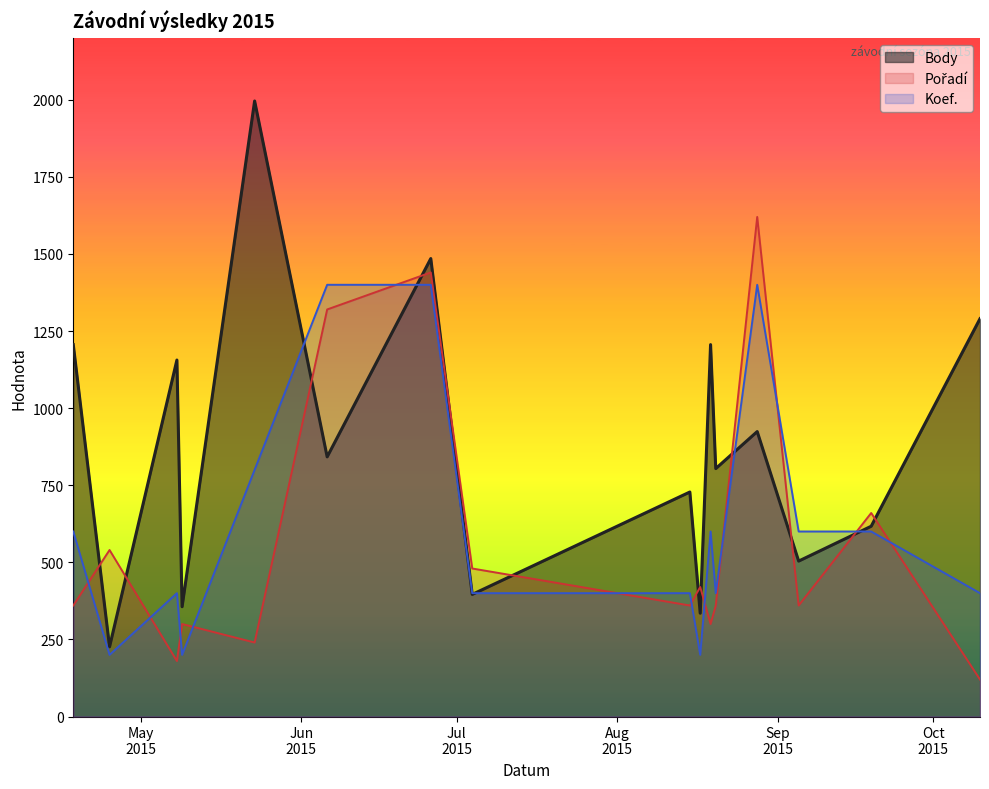

How many values in the Body series exceed 842?

7